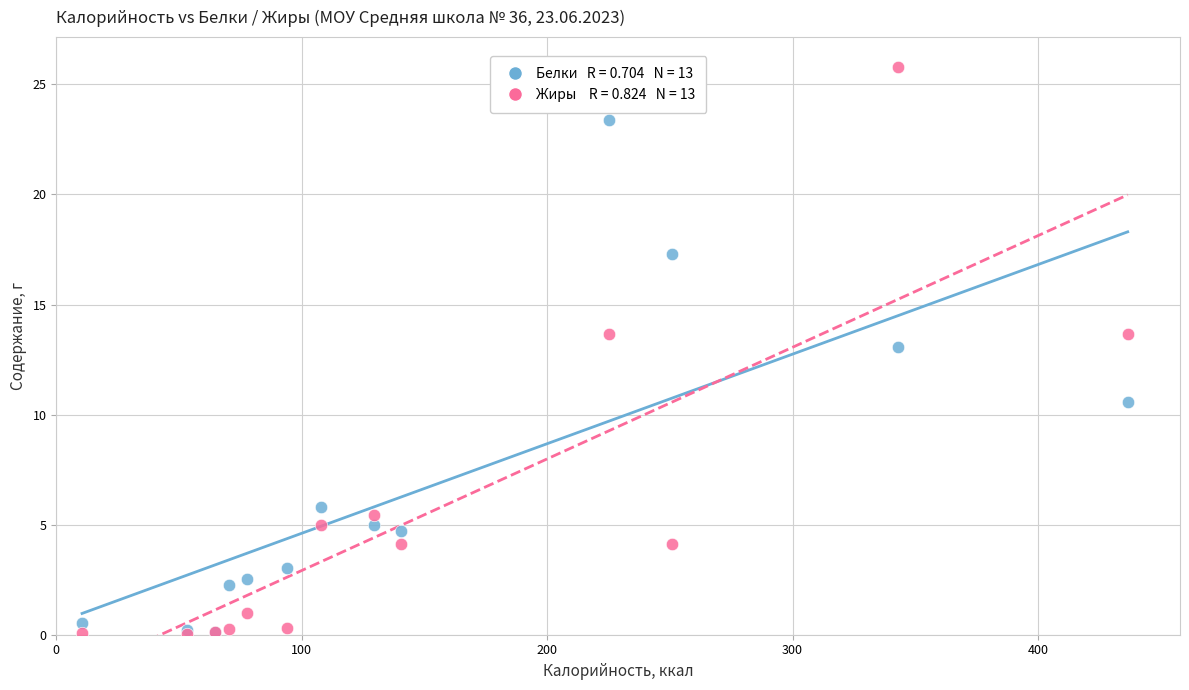

Across all series, what Y value is closest to 12?

13.1